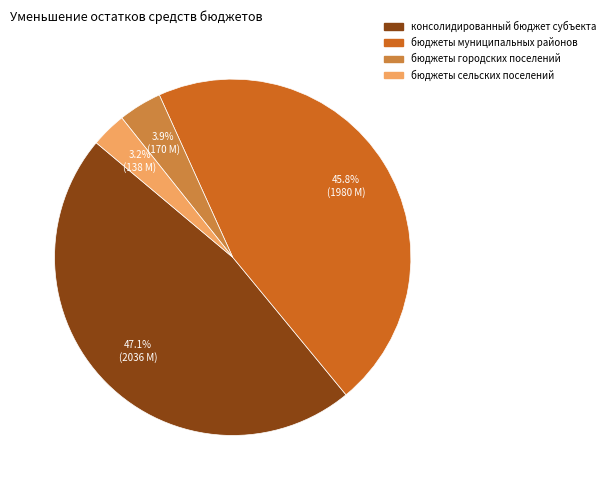

Is бюджеты городских поселений the majority of the pie?

No